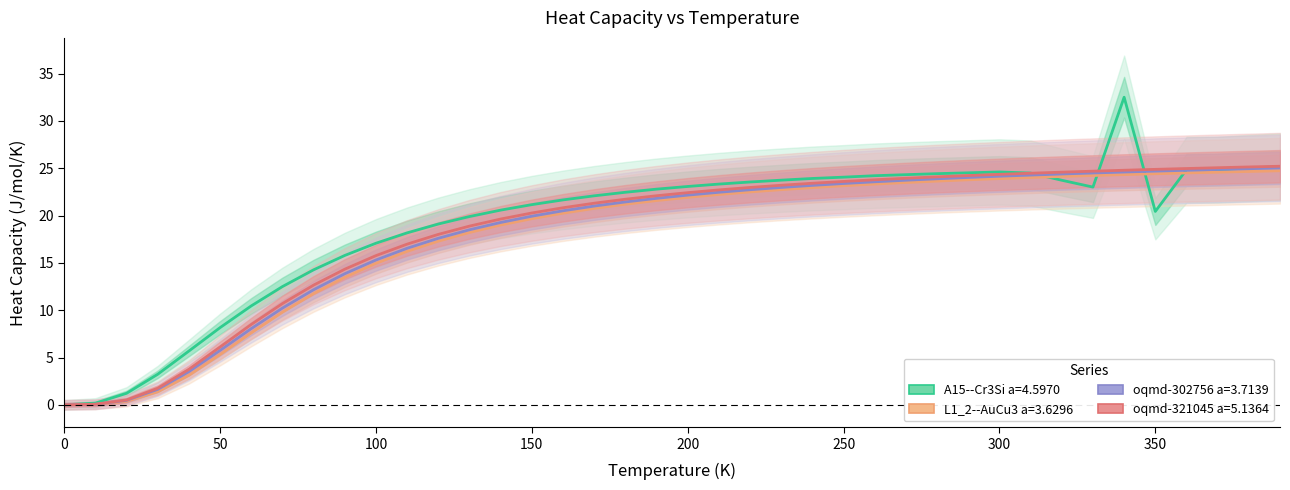

What is the sum of all oqmd-321045 a=5.1364 values?

736.5